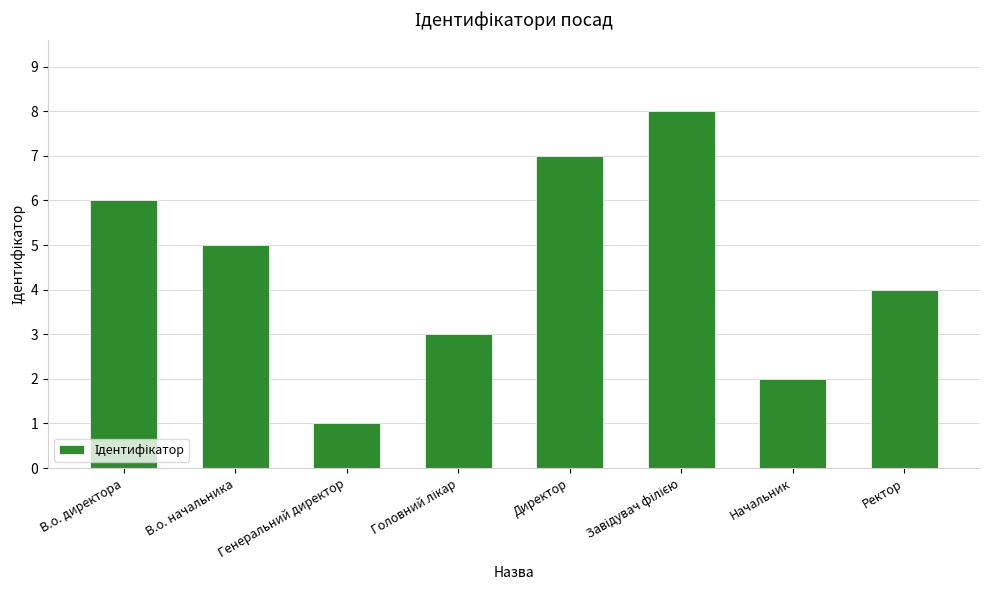

What is the difference between the second highest and minimum values?

6